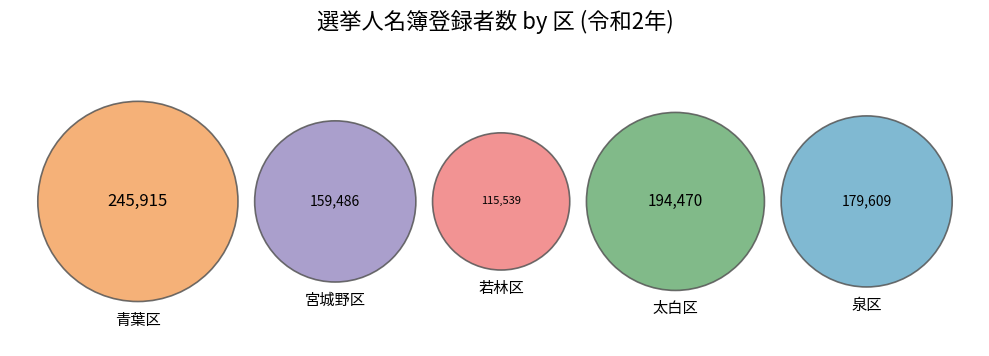

To the nearest percent, what is the combined percentage of 青葉区 and 若林区?

40%